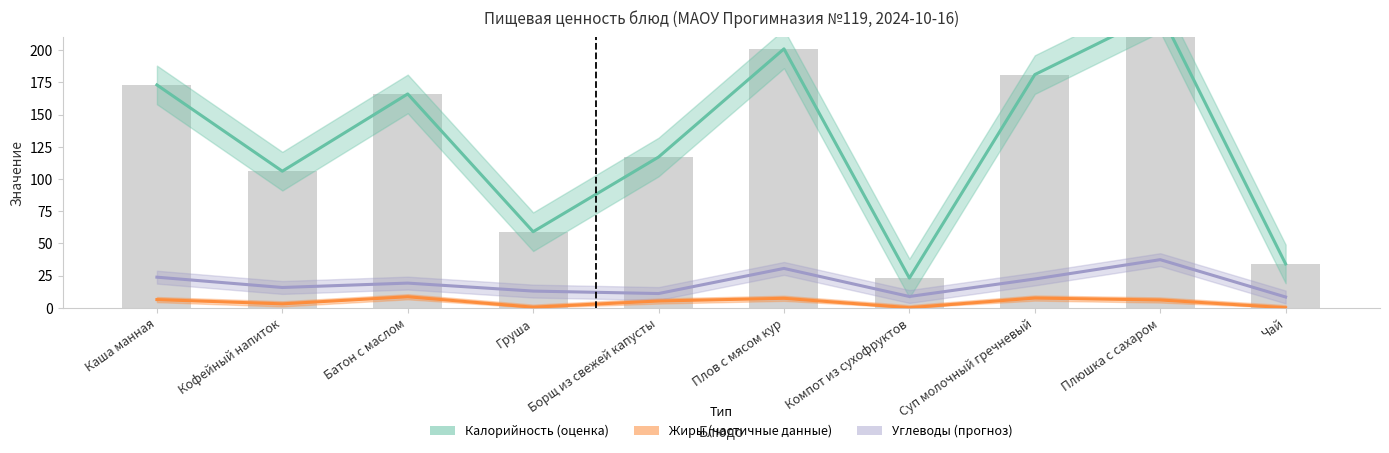

True or false: Жиры has a value of 4.2 at Суп молочный гречневый.

False